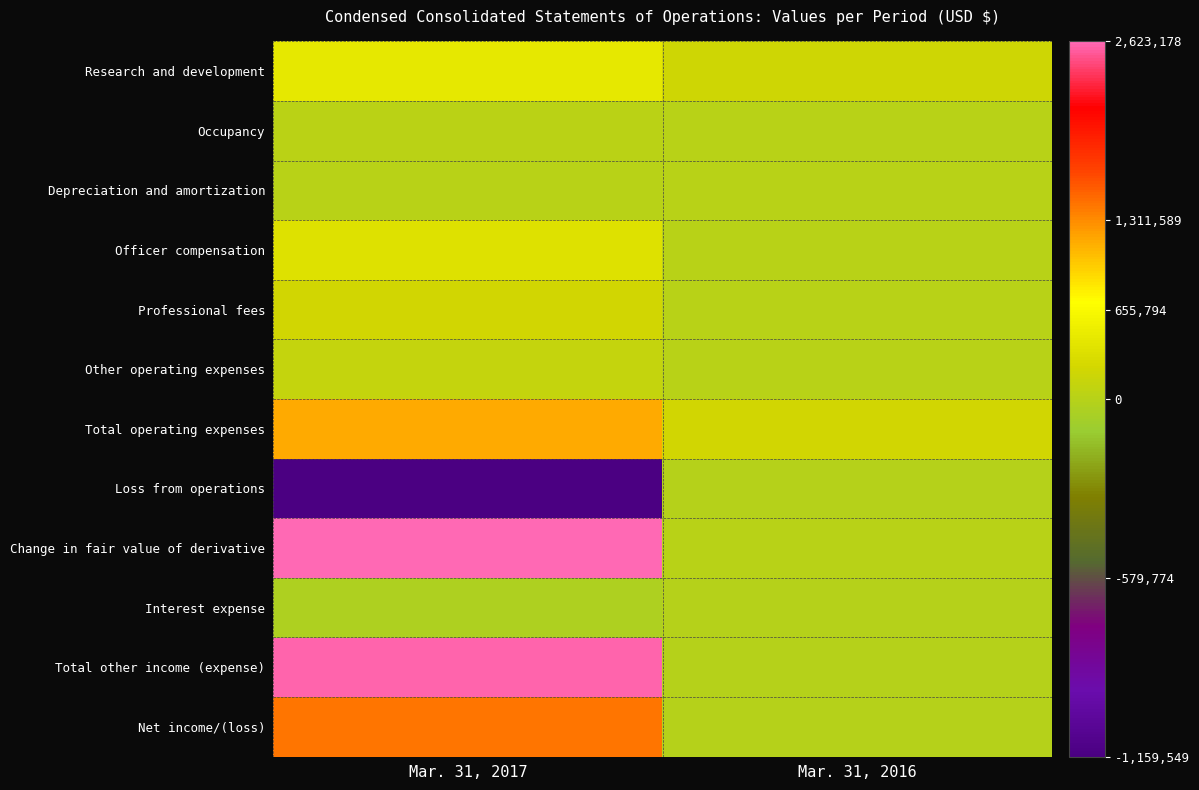

Reading left to right, transcribe all the data shown in this chart.

Research and development: Mar. 31, 2017=448891	Mar. 31, 2016=188954
Occupancy: Mar. 31, 2017=23207	Mar. 31, 2016=9011
Depreciation and amortization: Mar. 31, 2017=3152	Mar. 31, 2016=2898
Officer compensation: Mar. 31, 2017=354051	Mar. 31, 2016=0
Professional fees: Mar. 31, 2017=217701	Mar. 31, 2016=1328
Other operating expenses: Mar. 31, 2017=112547	Mar. 31, 2016=4985
Total operating expenses: Mar. 31, 2017=1159549	Mar. 31, 2016=207176
Loss from operations: Mar. 31, 2017=-1159549	Mar. 31, 2016=-3536
Change in fair value of derivative: Mar. 31, 2017=2623178	Mar. 31, 2016=0
Interest expense: Mar. 31, 2017=-34939	Mar. 31, 2016=-1912
Total other income (expense): Mar. 31, 2017=2588241	Mar. 31, 2016=-1912
Net income/(loss): Mar. 31, 2017=1428692	Mar. 31, 2016=-5448